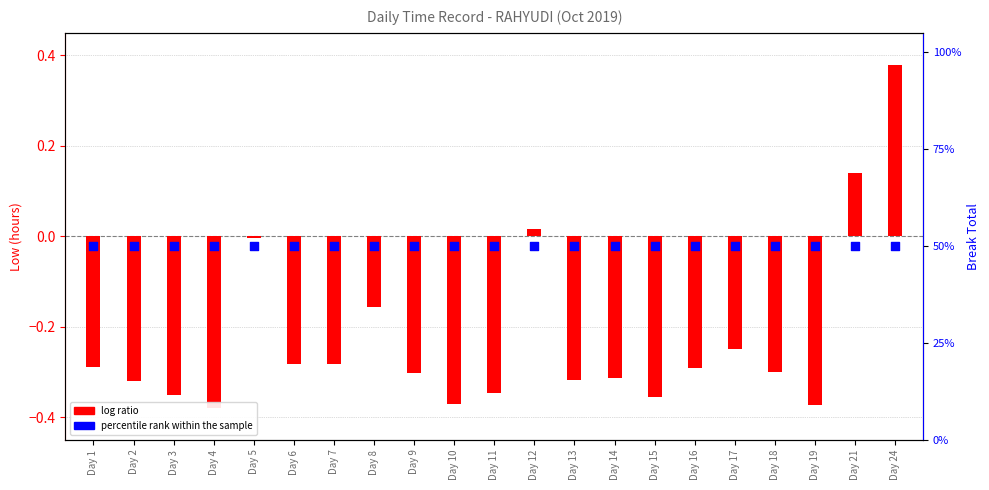

Which series has the largest total across all categories?

percentile rank within the sample